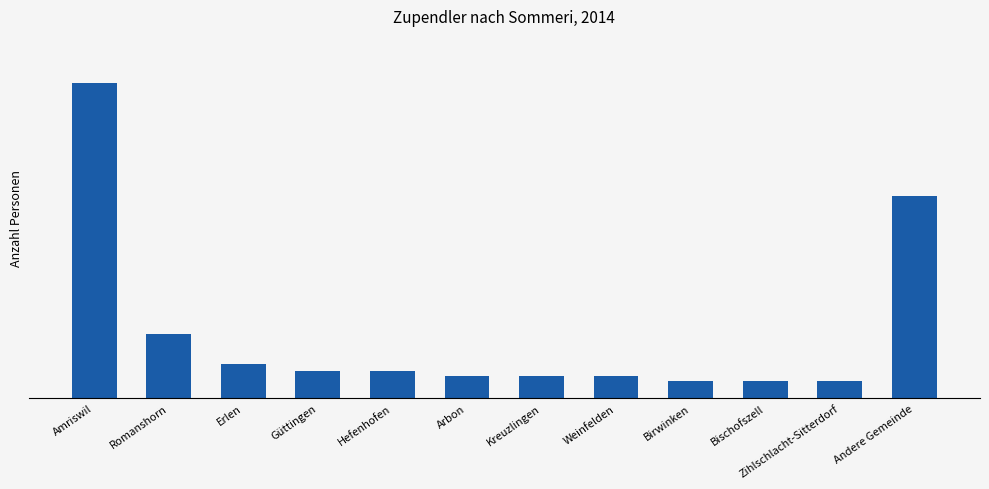

Are the bars horizontal?

No